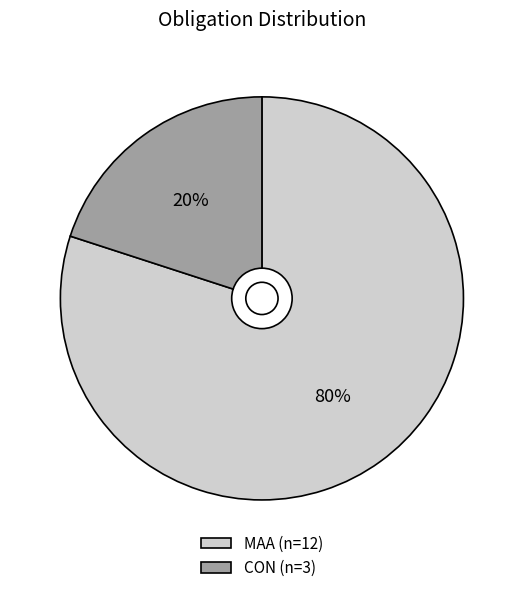

Combined, do CON (n=3) and MAA (n=12) account for over 50%?

Yes